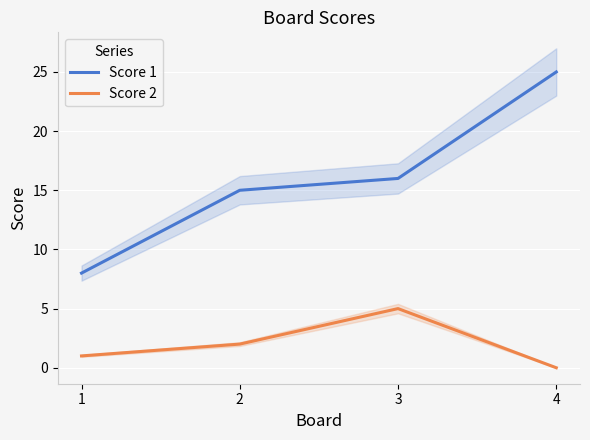

The Score 2 series shows 0 at 1. True or false?

False